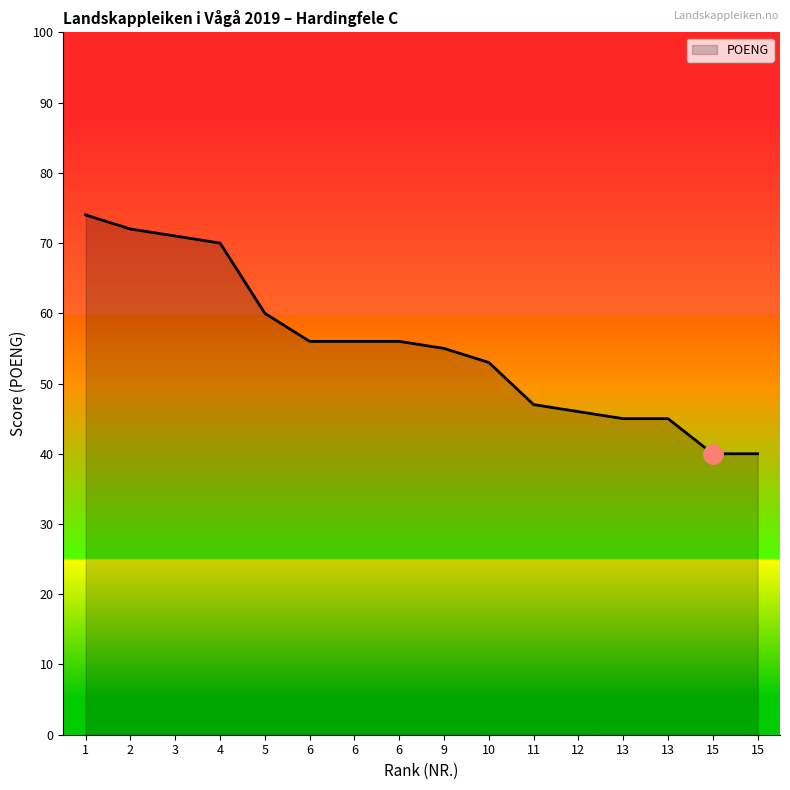

Does the chart display data point markers on the line(s)?

No